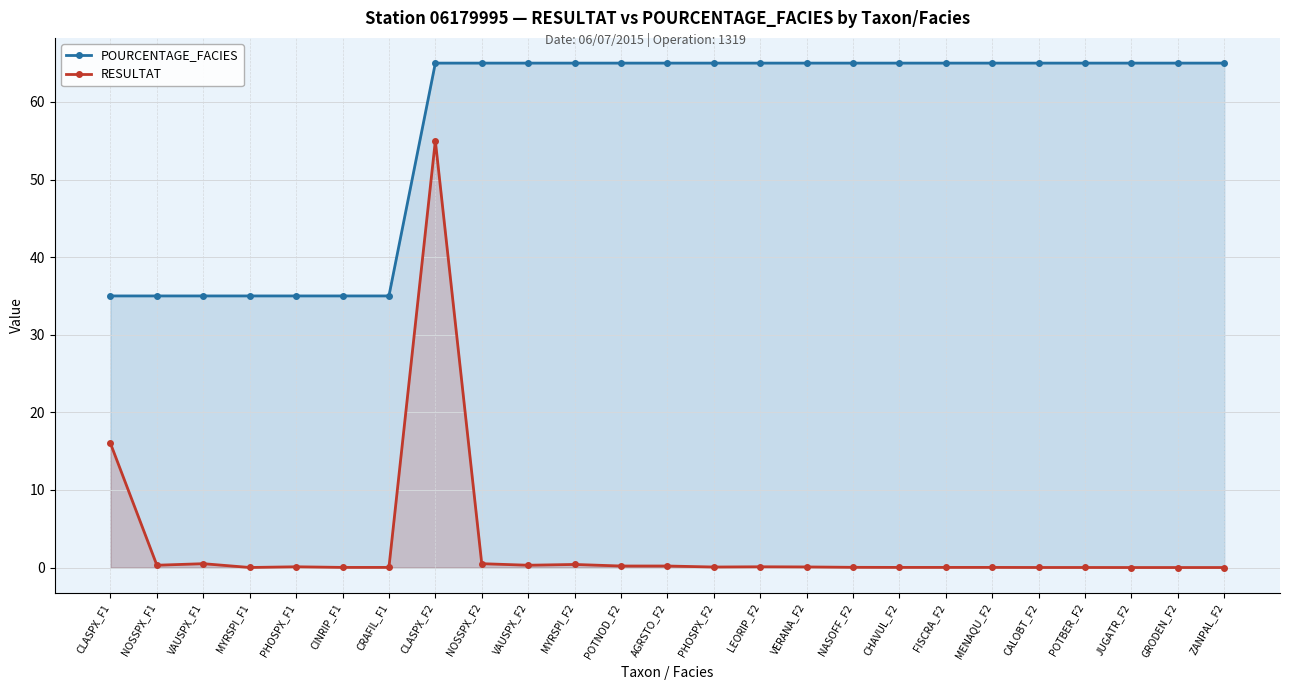

Does the chart display data point markers on the line(s)?

Yes